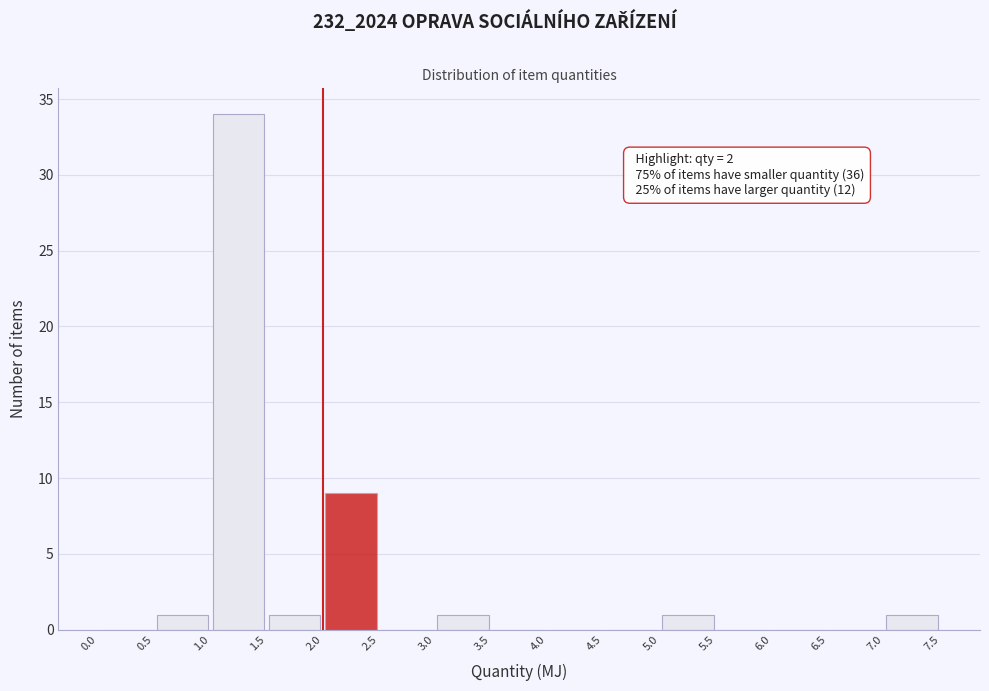

Which range on the x-axis has the tallest bar?

1.0 to 1.5